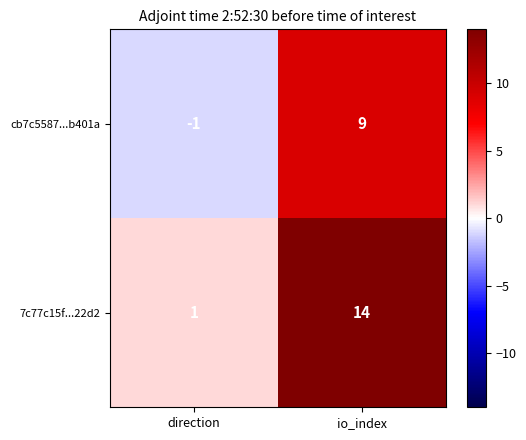

Reading left to right, transcribe all the data shown in this chart.

cb7c5587...b401a: -1	9
7c77c15f...22d2: 1	14